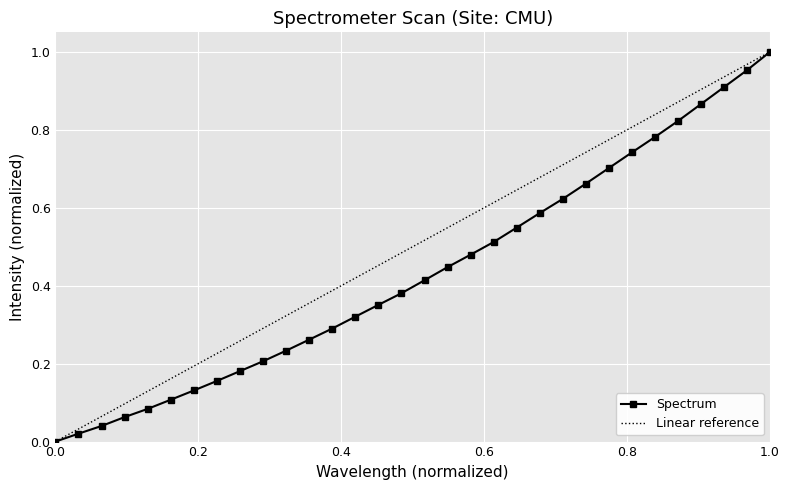

How many lines are shown in the chart?

1